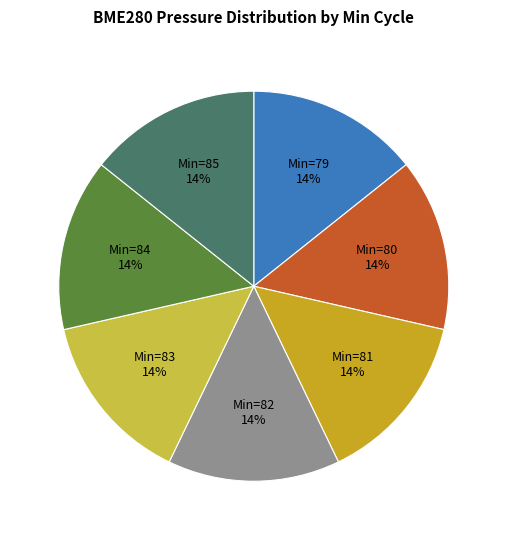

Does any single category account for the majority?

No